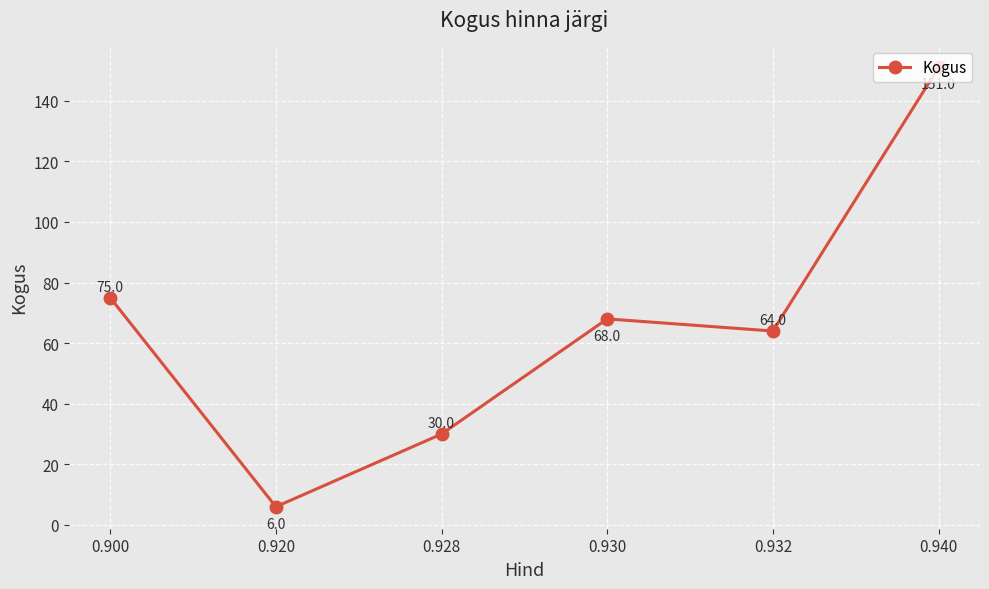

What is the value of the 2nd point from the left?

6